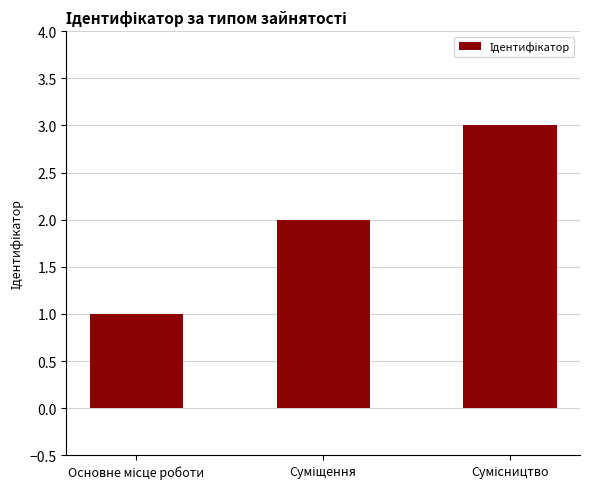

What is the maximum value shown in the chart?

3